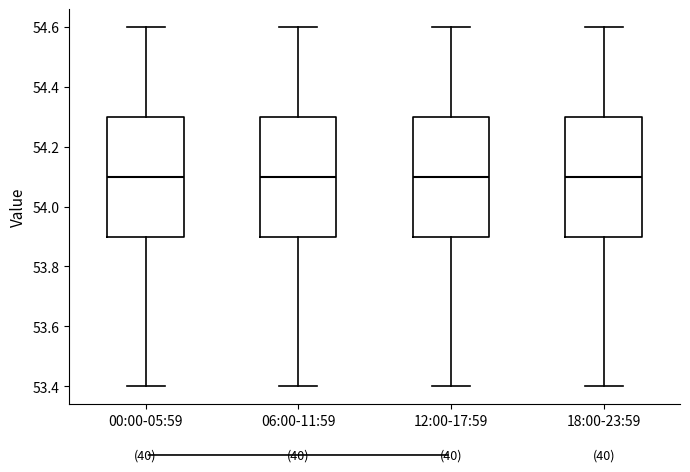

Reading left to right, transcribe this box plot: for each box, give where its median line is, the range the box spans, and where its two whiskers end, as read against the y-axis. The values are not printed on the chart, so give them approximately, as read against the axis.

00:00-05:59: median 54.1, box 53.9 to 54.3, whiskers 53.4 to 54.6
06:00-11:59: median 54.1, box 53.9 to 54.3, whiskers 53.4 to 54.6
12:00-17:59: median 54.1, box 53.9 to 54.3, whiskers 53.4 to 54.6
18:00-23:59: median 54.1, box 53.9 to 54.3, whiskers 53.4 to 54.6